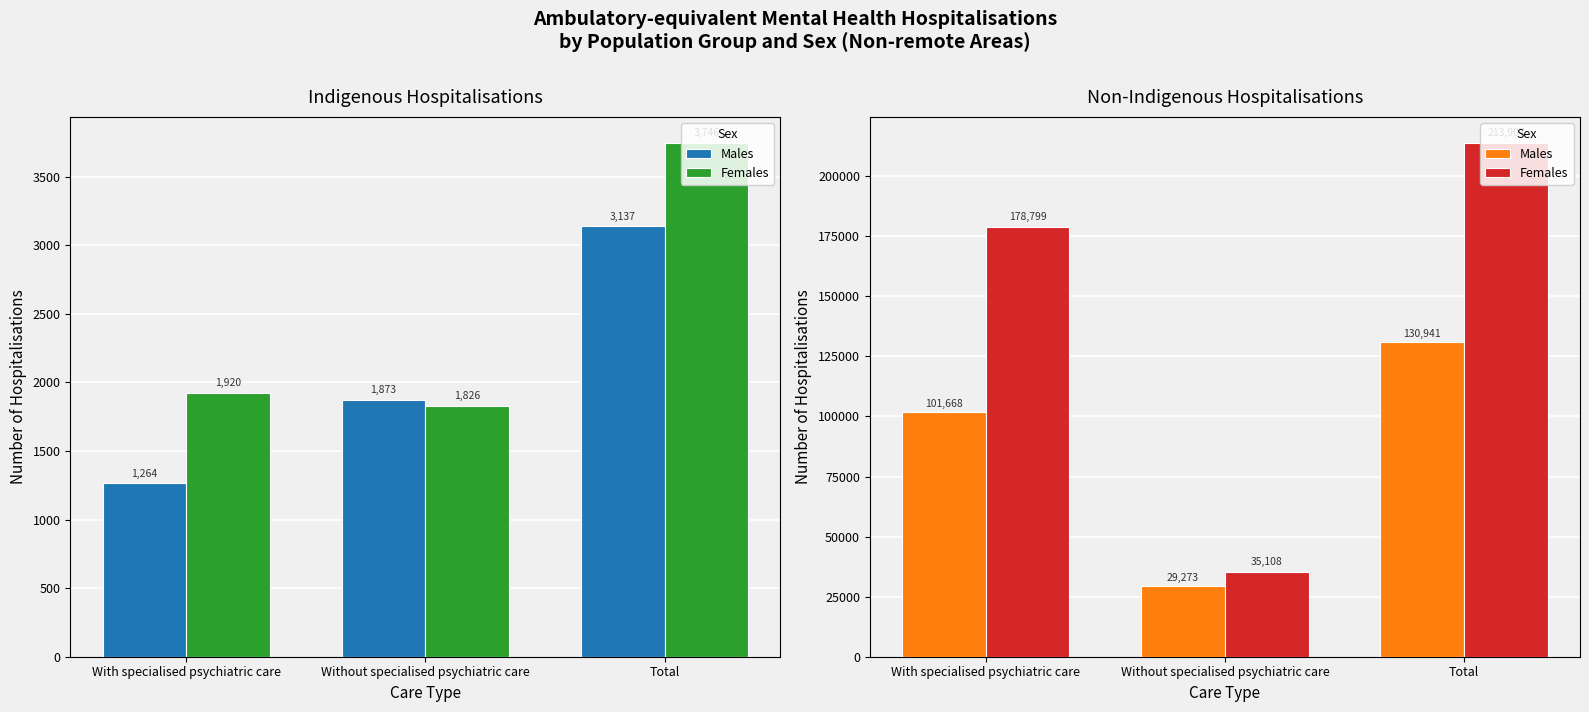

The value of Males at Total is 82429. True or false?

False